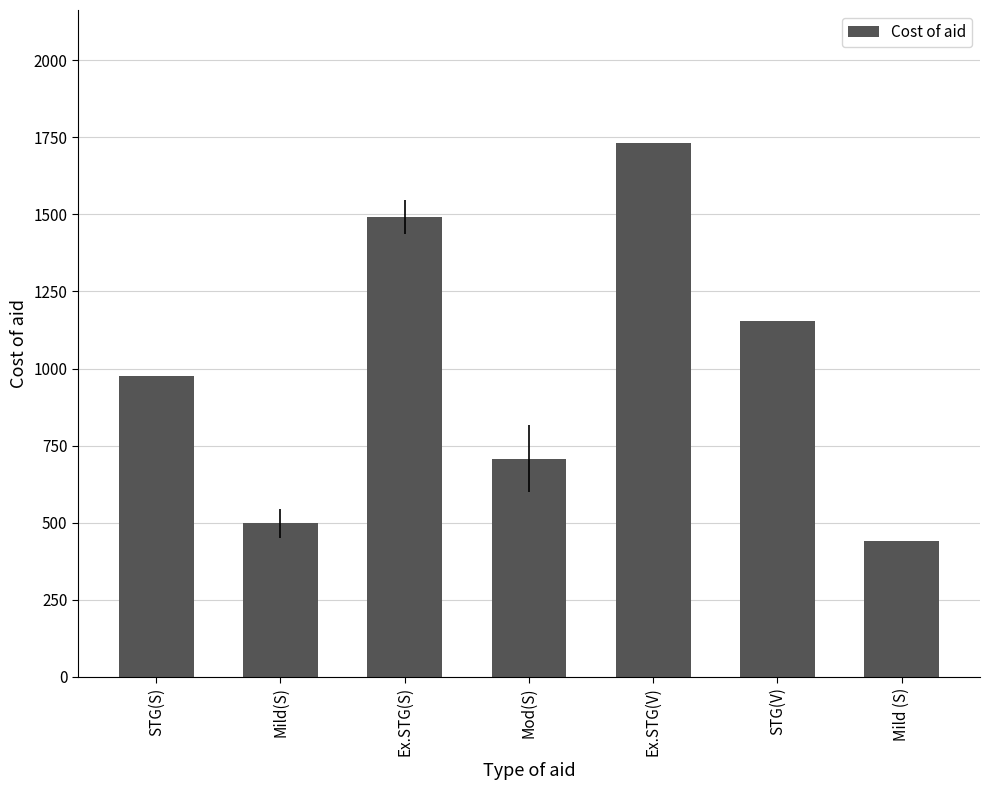

What is the label of the 6th bar from the right?

Mild(S)